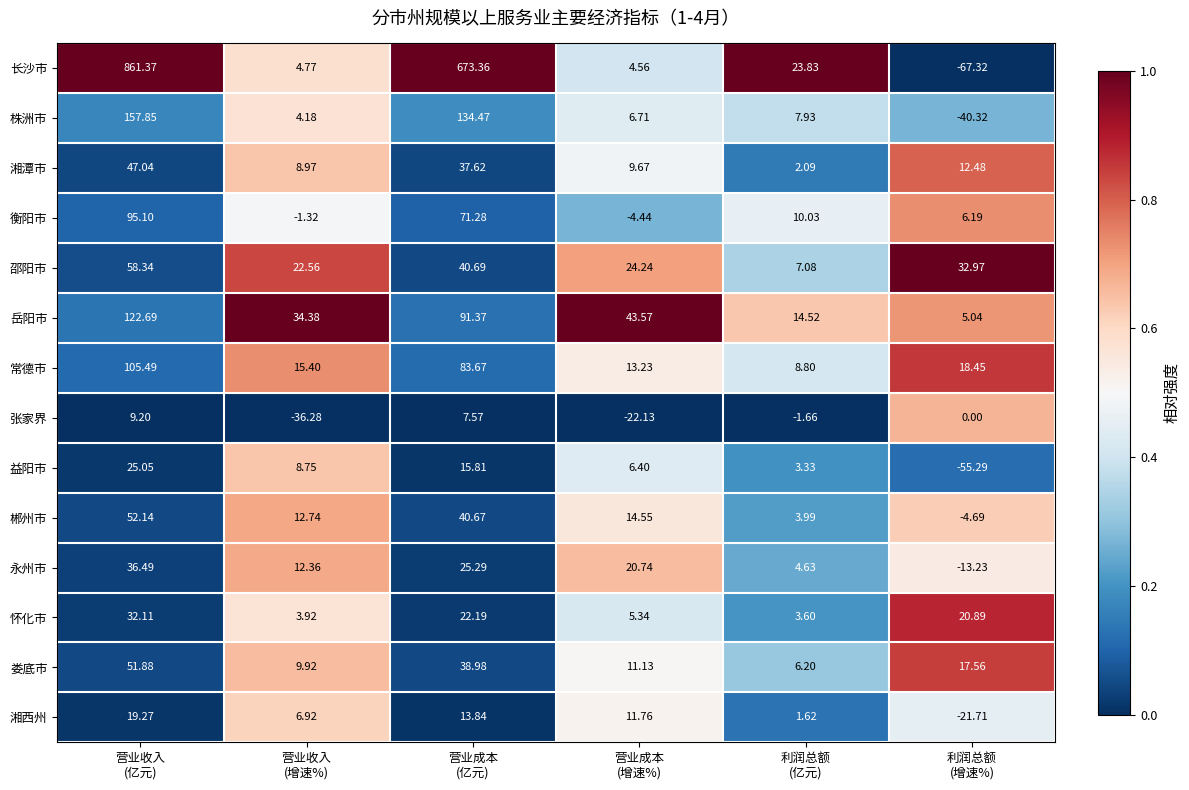

Which series has the largest range (max minus min)?

长沙市